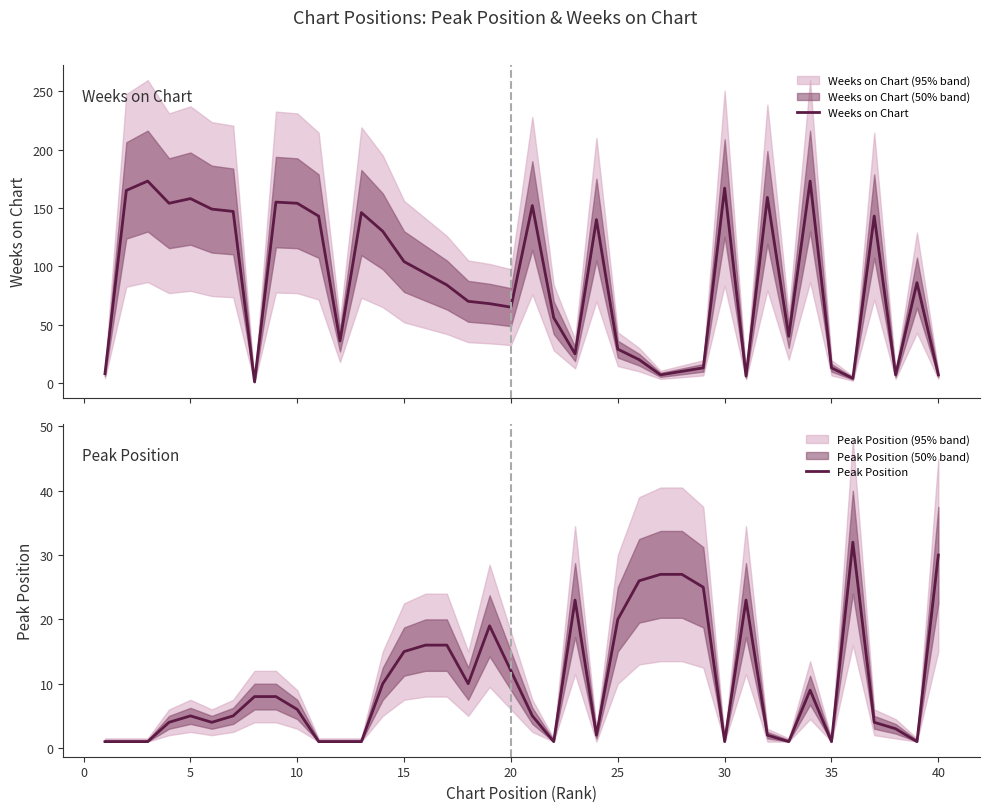

True or false: Peak Position and Weeks on Chart intersect in this chart.

True